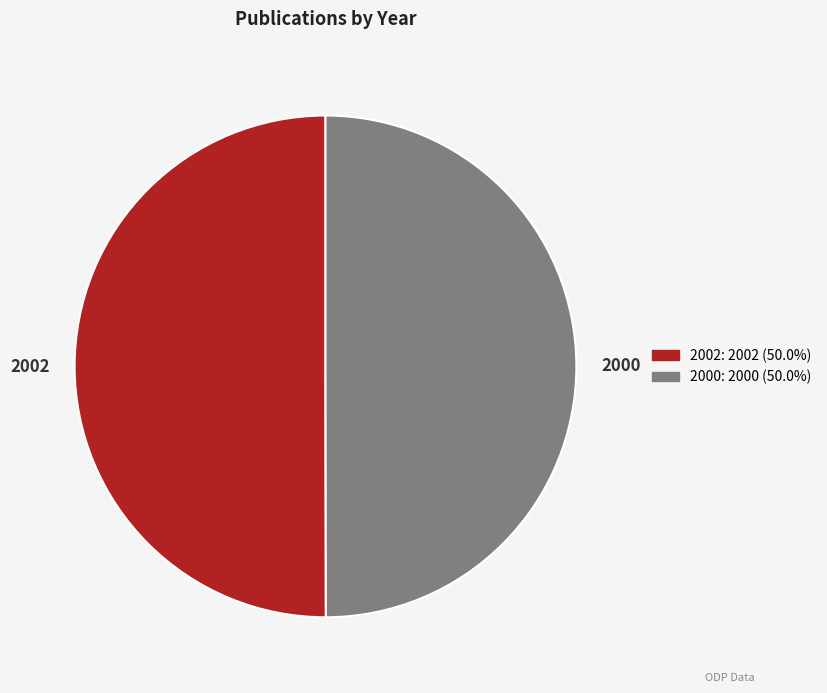

Combined, do 2000 and 2002 account for over 50%?

Yes